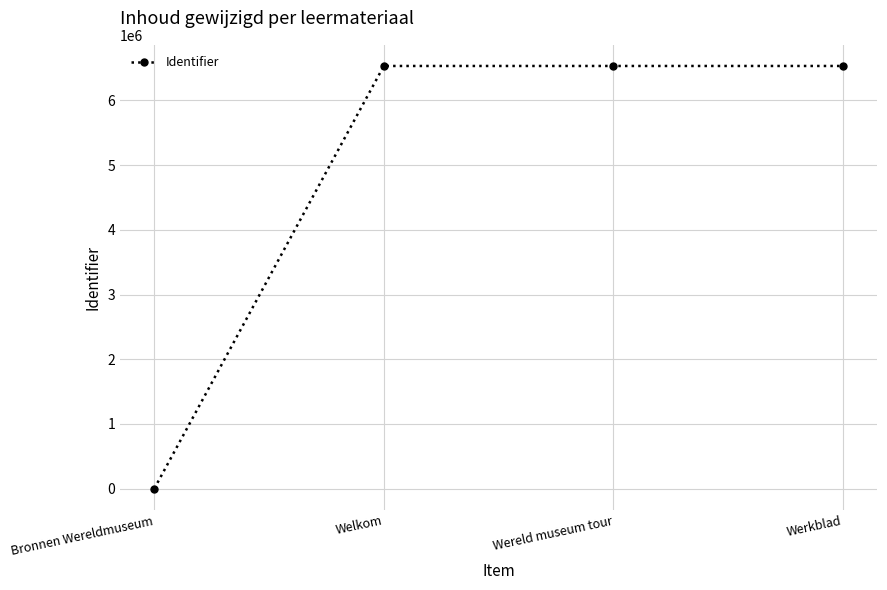

What is the label of the 4th point from the left?

Werkblad